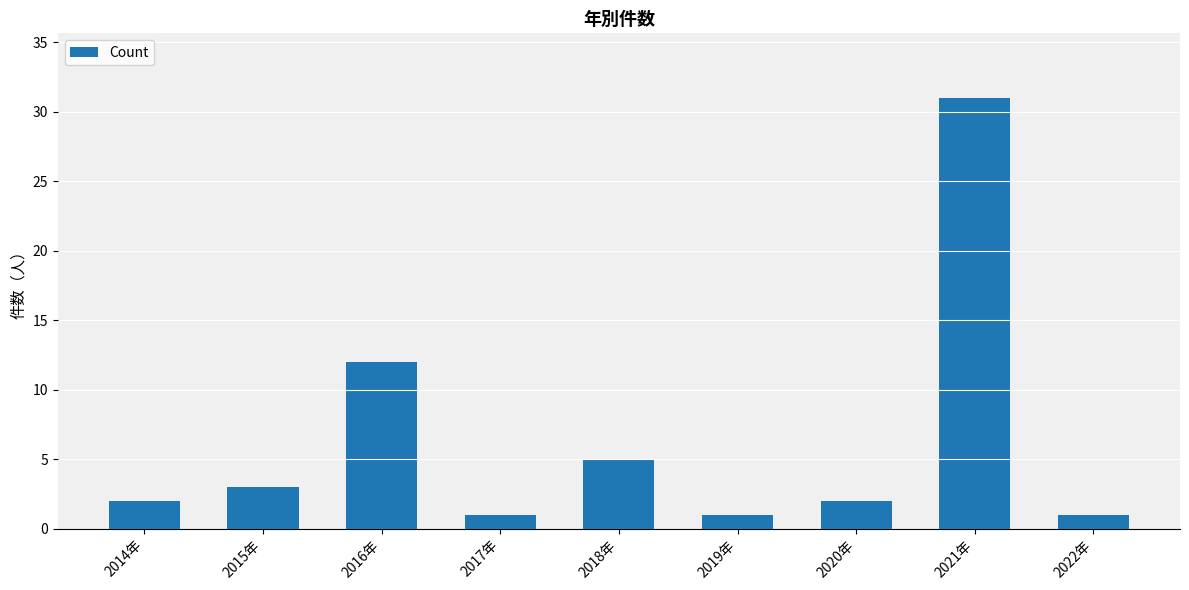

What is the label of the 3rd bar from the left?

2016年